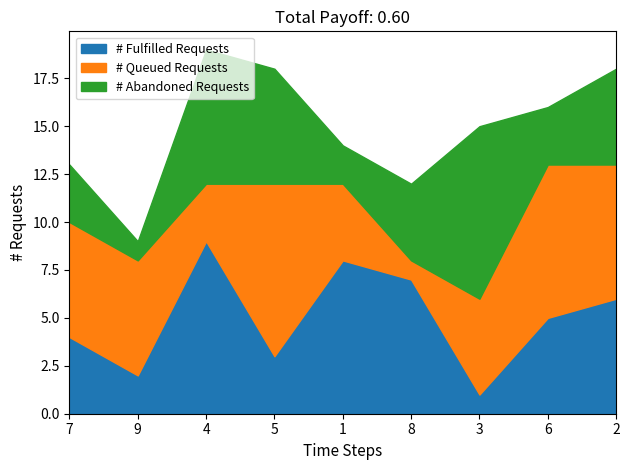

How many interior local valleys does the # Fulfilled Requests series have?

3